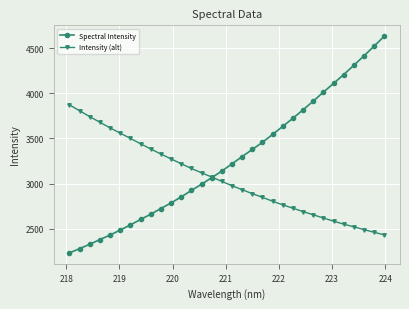

What is the maximum value for Spectral Intensity?

4631.4